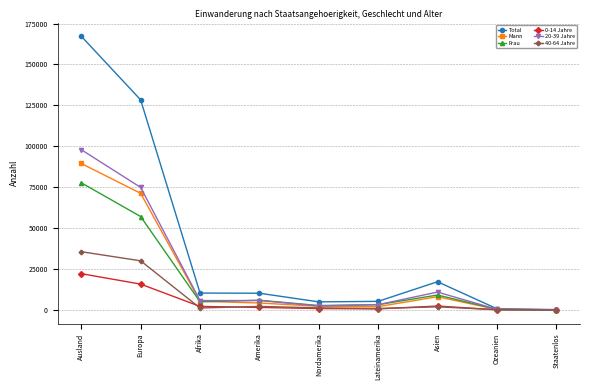

How many lines are shown in the chart?

6